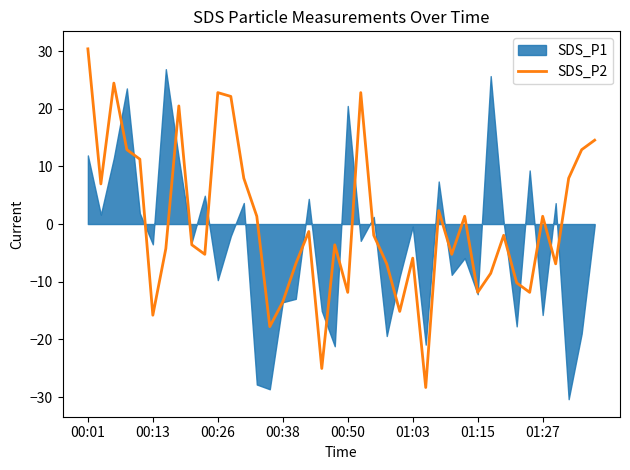

Is it true that the value at 01:27 is 1.3?

True